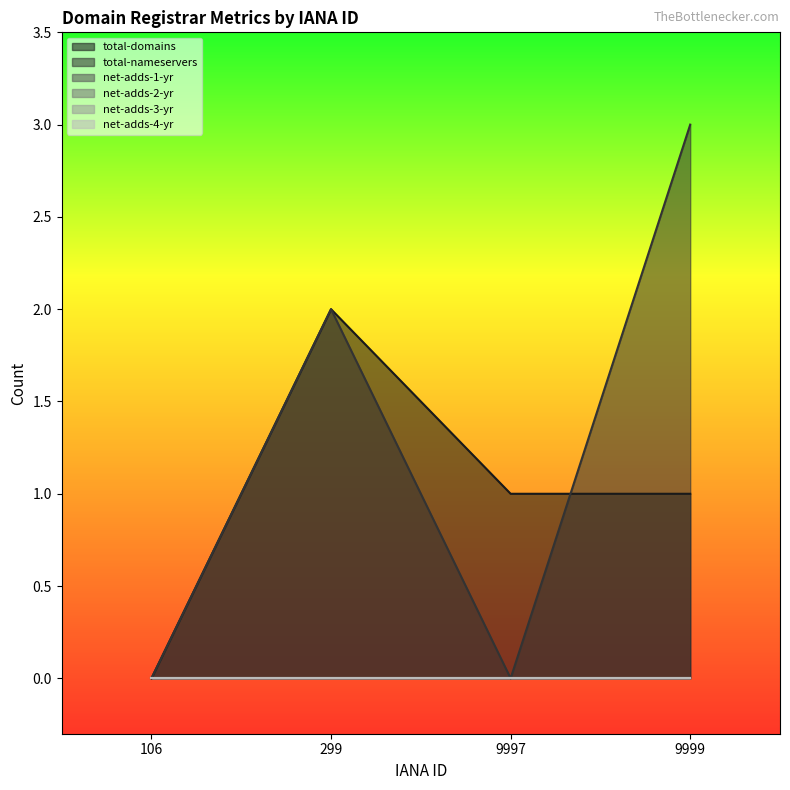

Which series changed the most between 9997 and 9999?

total-nameservers